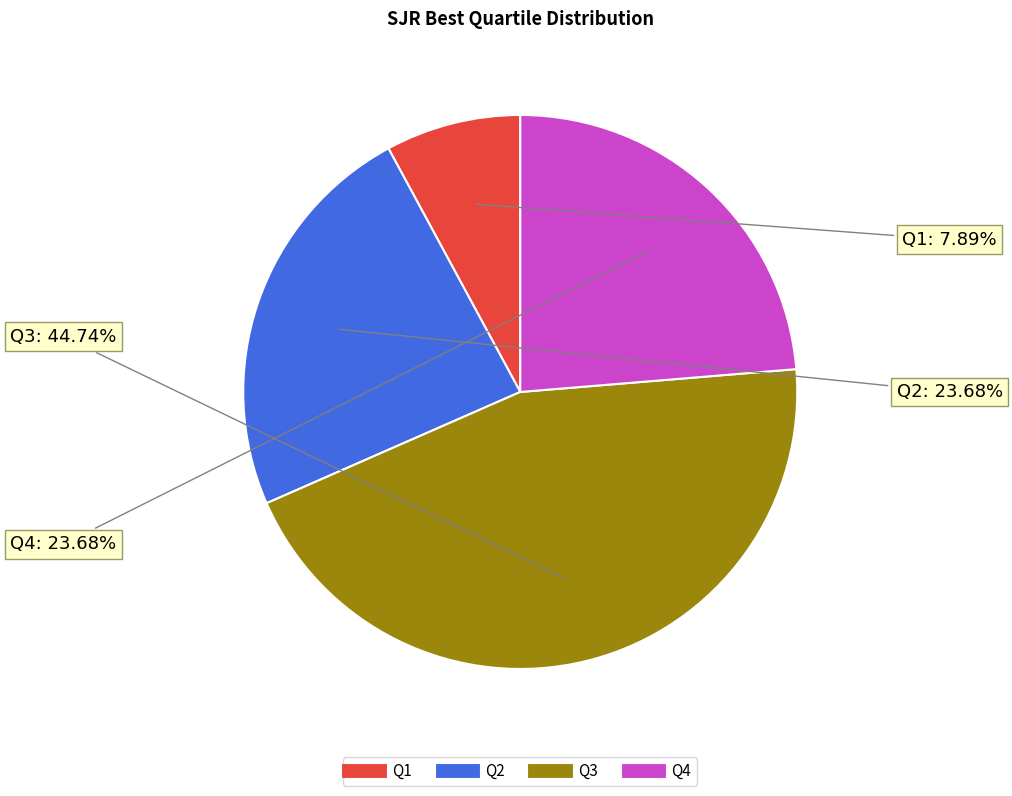

To the nearest percent, what is the combined percentage of Q1 and Q3?

53%